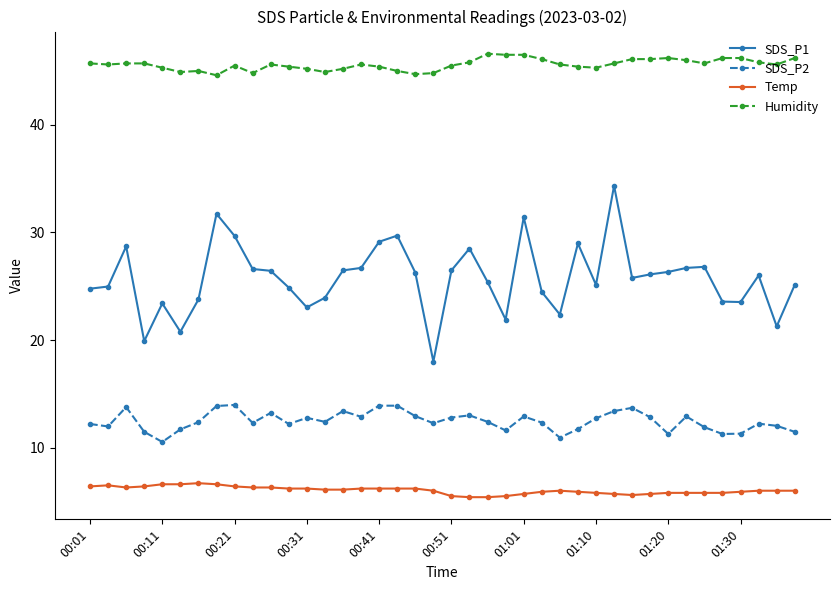

What is the value of the Humidity point at the 31st from the left?

46.1